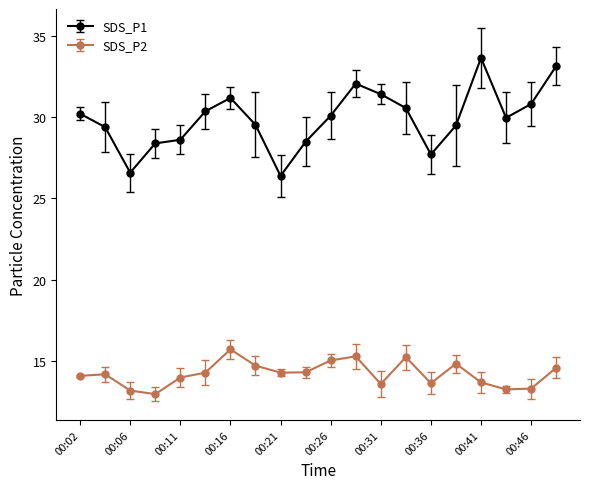

What is the average value of the SDS_P2 series?

14.2